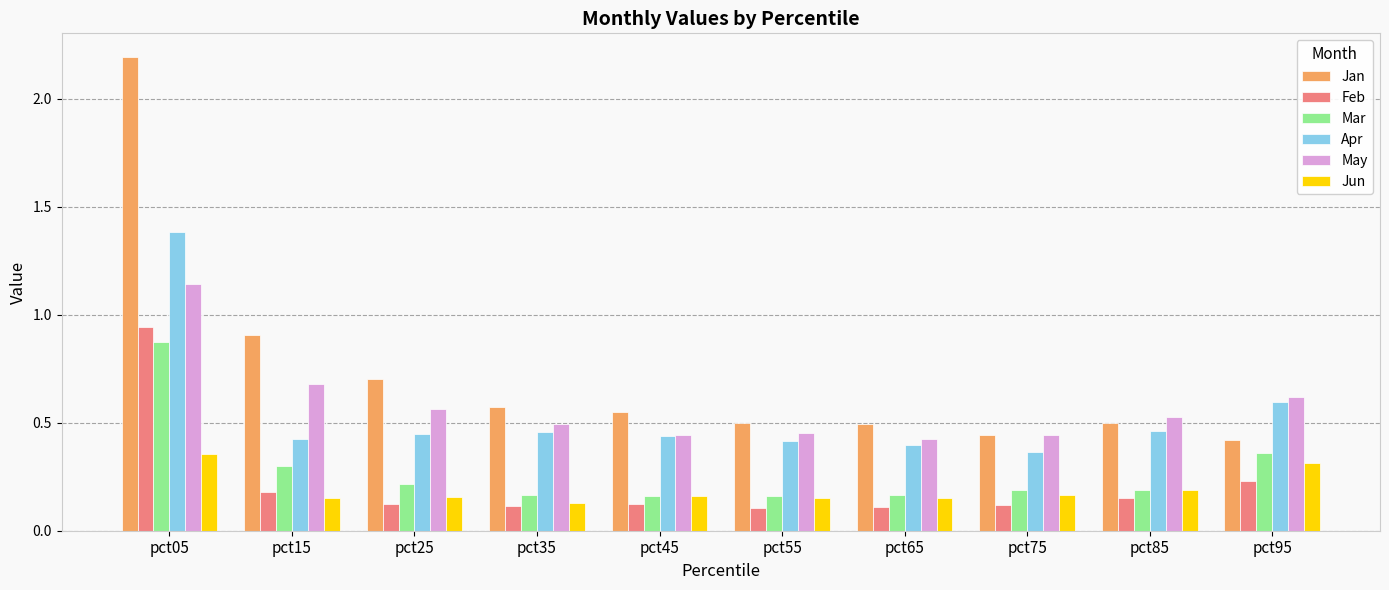

Which series changed the most between pct15 and pct45?

Jan